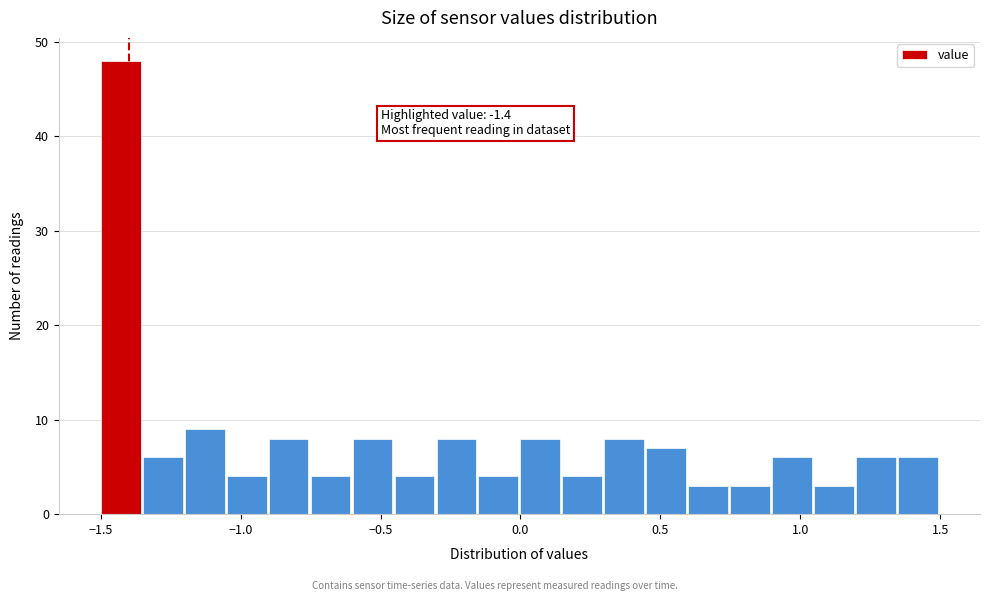

Read against the x-axis, roughly where is the centre of the tallest bar?

-1.45